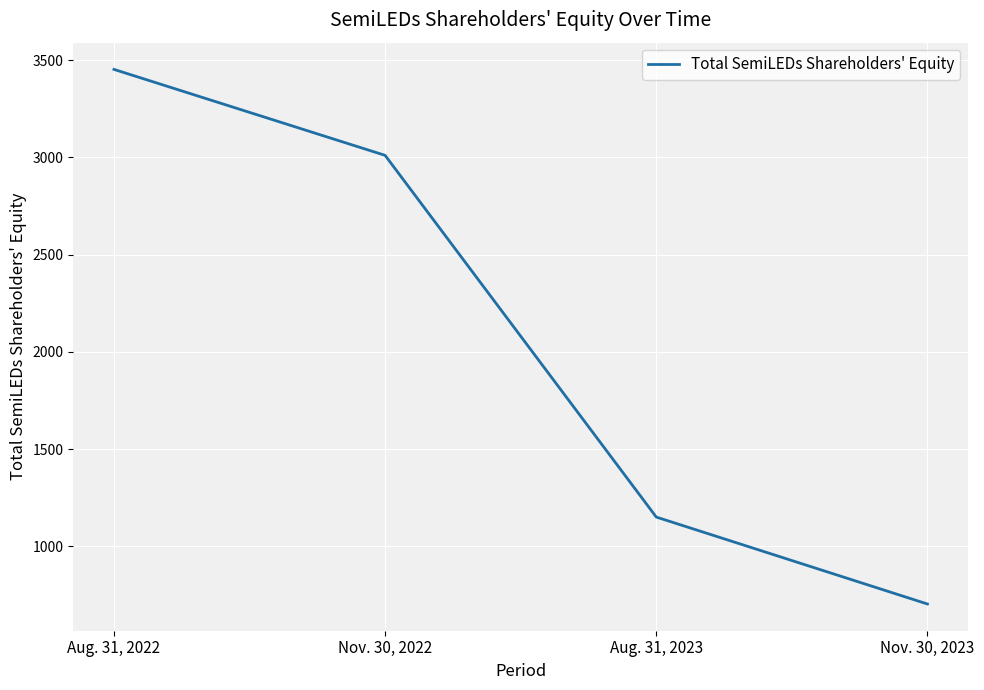

Where is the data nearest to the value 2078?

Aug. 31, 2023